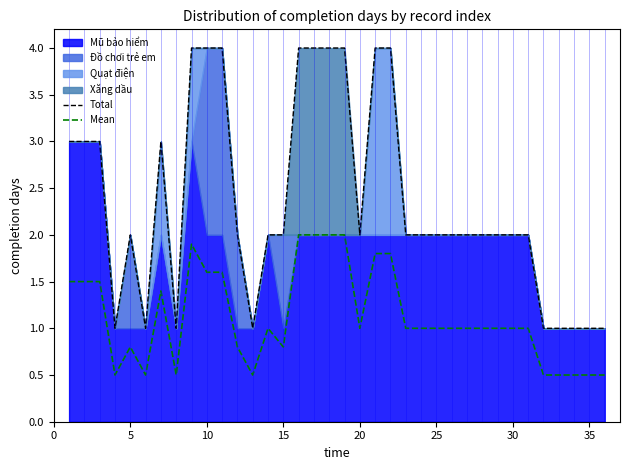

What is the highest value of the Total series?

4.0